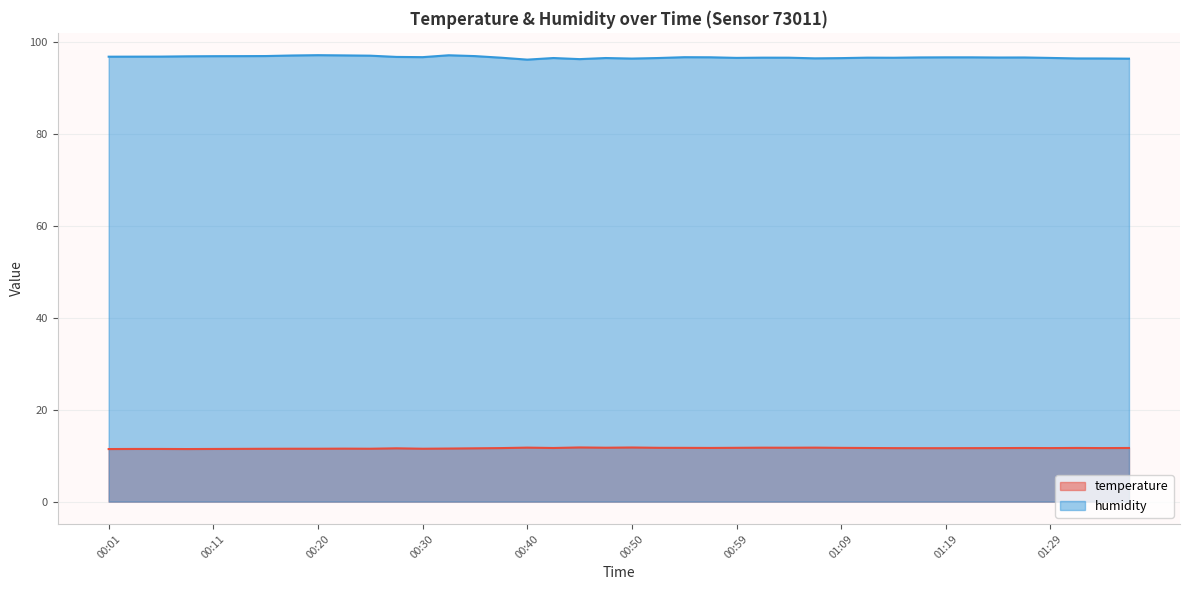

Rank the categories by temperature value from highest to lowest.

00:45, 00:50, 00:40, 01:07, 01:02, 00:47, 01:04, 00:52, 00:59, 00:55, 01:09, 00:57, 01:31, 00:42, 01:12, 01:26, 01:36, 00:38, 01:24, 01:29, 01:34, 01:14, 01:21, 01:17, 01:19, 00:28, 00:35, 00:33, 00:23, 00:18, 00:20, 00:25, 00:30, 00:15, 00:13, 00:03, 00:06, 00:11, 00:01, 00:08